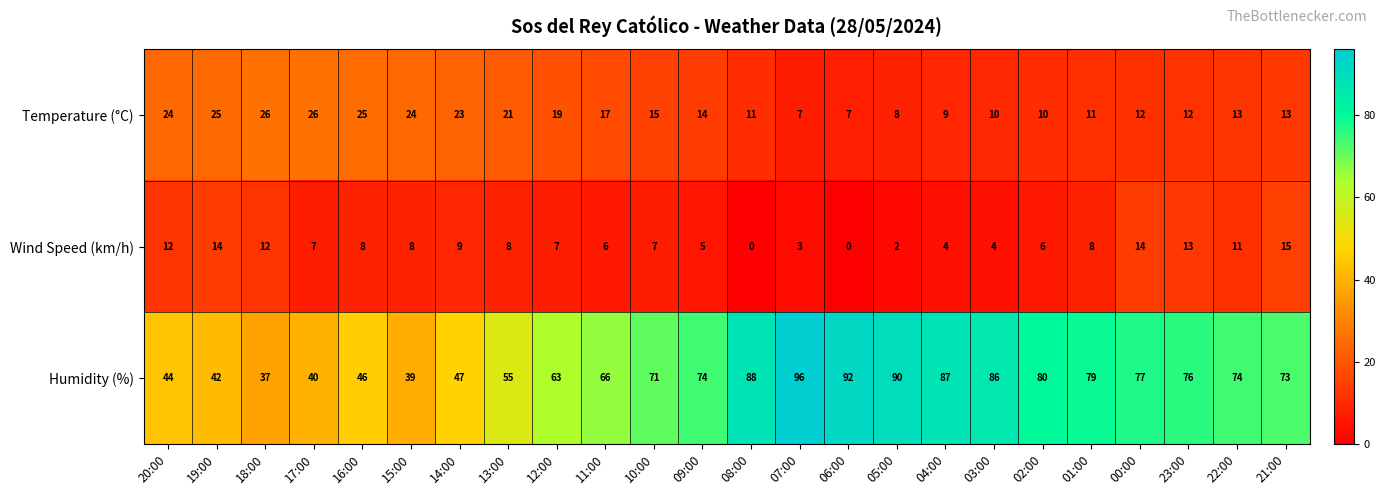

What is the average value of the Humidity (%) series?

68